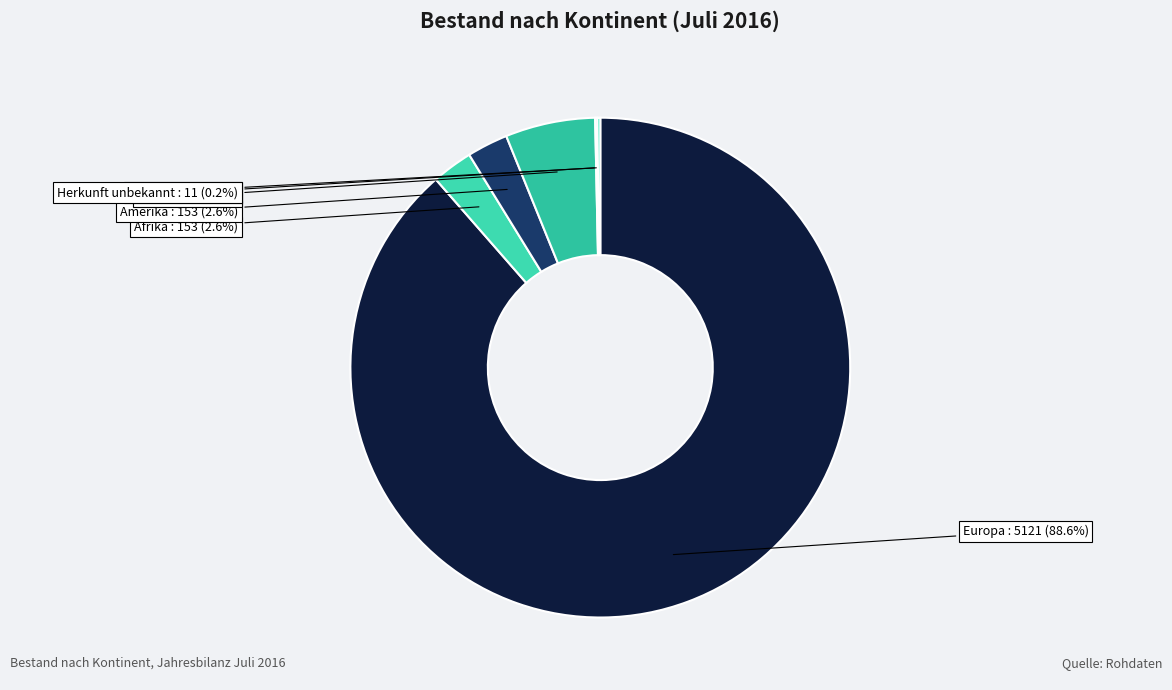

Which slice is the largest?

Europa